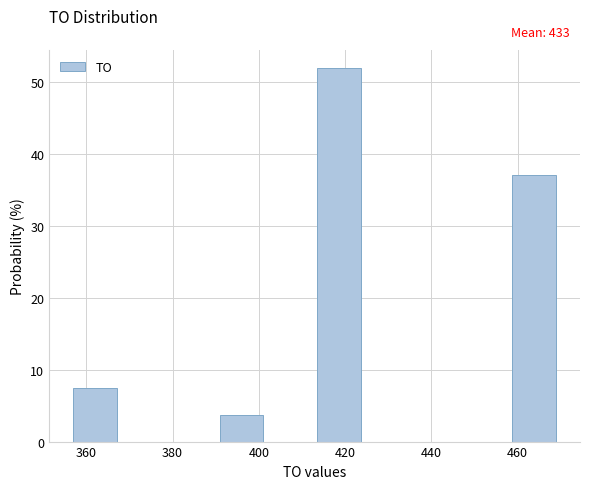

Which range on the x-axis has the tallest bar?

414 to 424